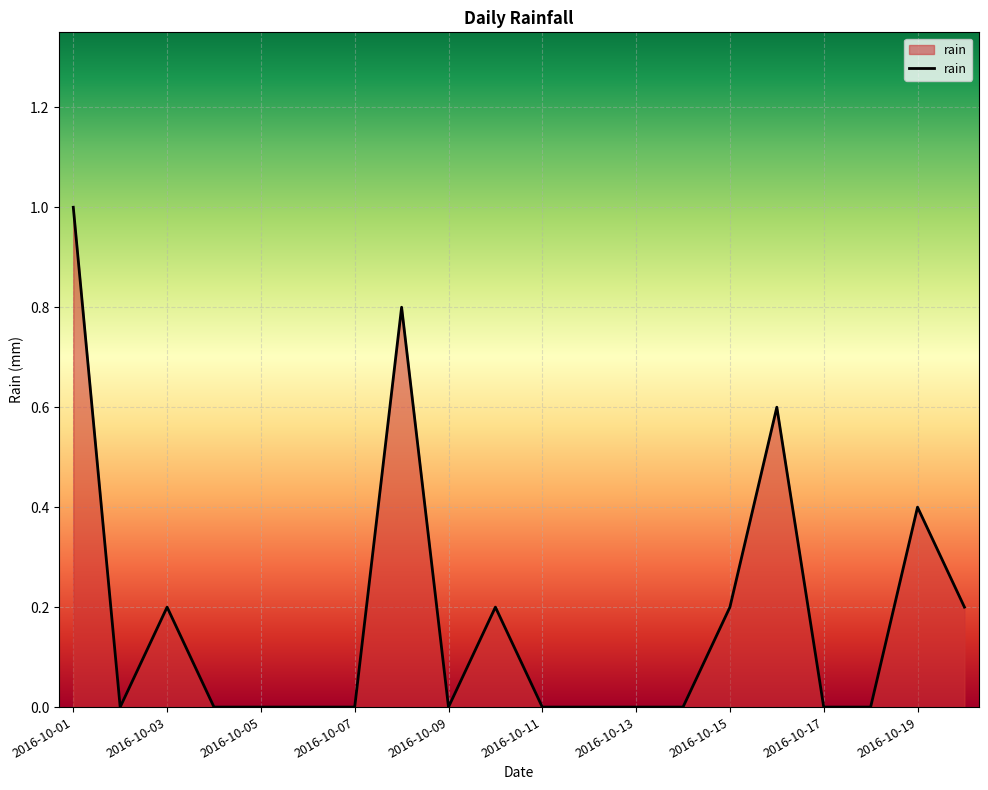

What is the greatest value displayed?

1.0